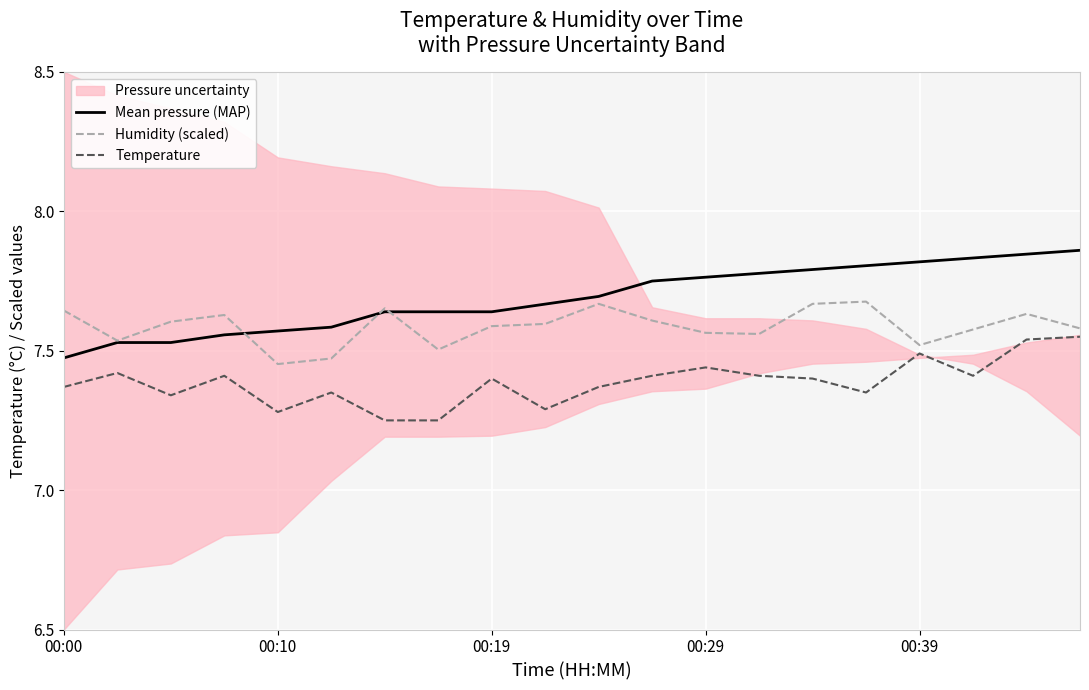

What is the difference between the second highest and minimum values in the Humidity (scaled) series?

0.2